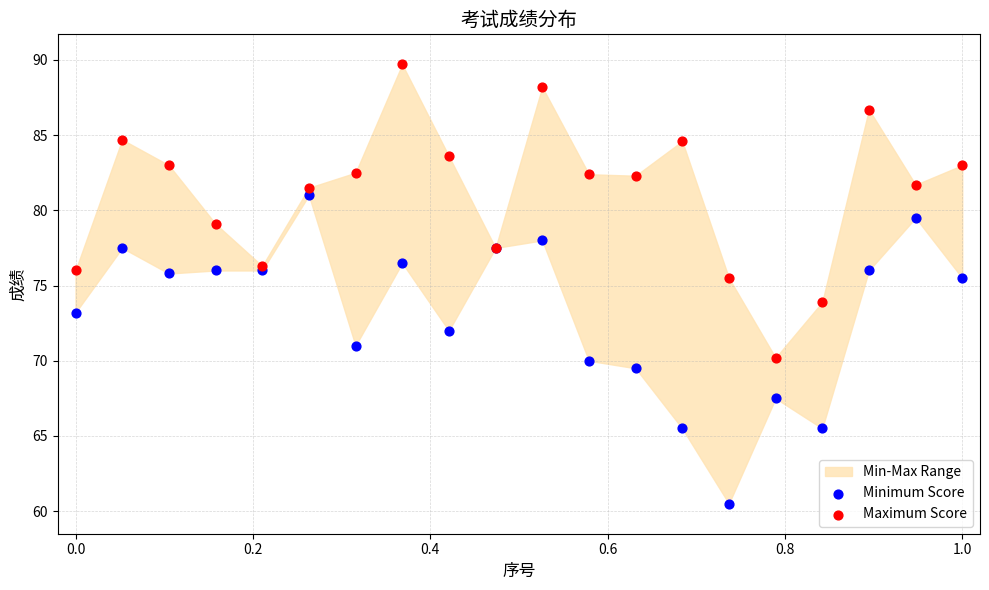

Which series reaches the minimum Y coordinate?

Minimum Score